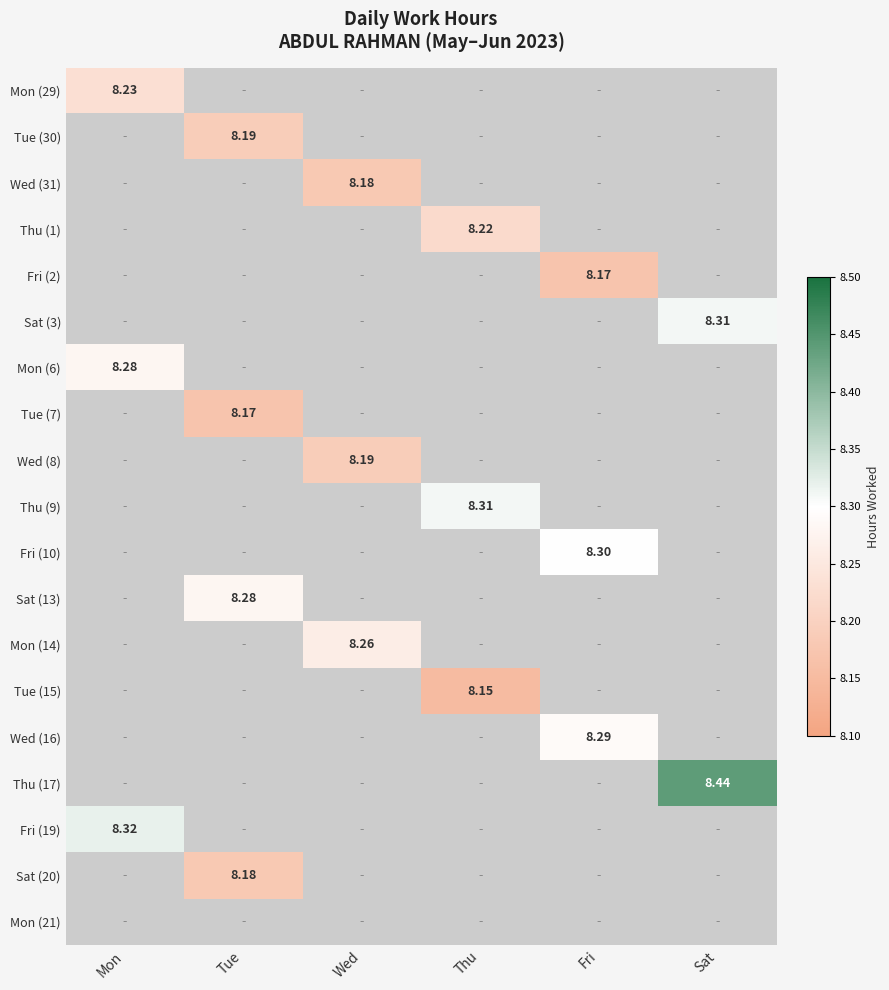

Which series has the largest range (max minus min)?

Mon (29)